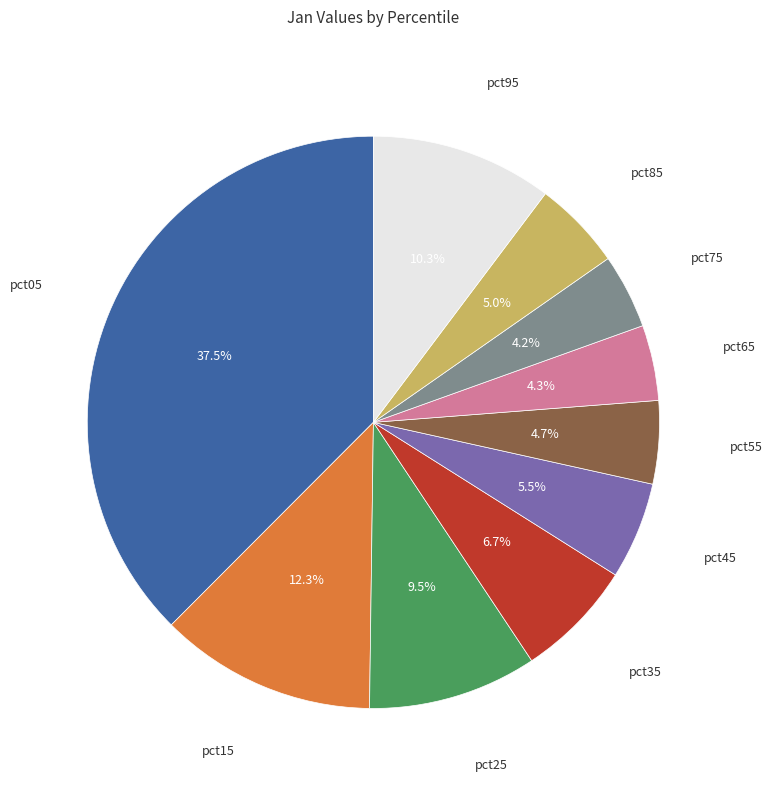

Is there any slice that represents more than half of the pie?

No